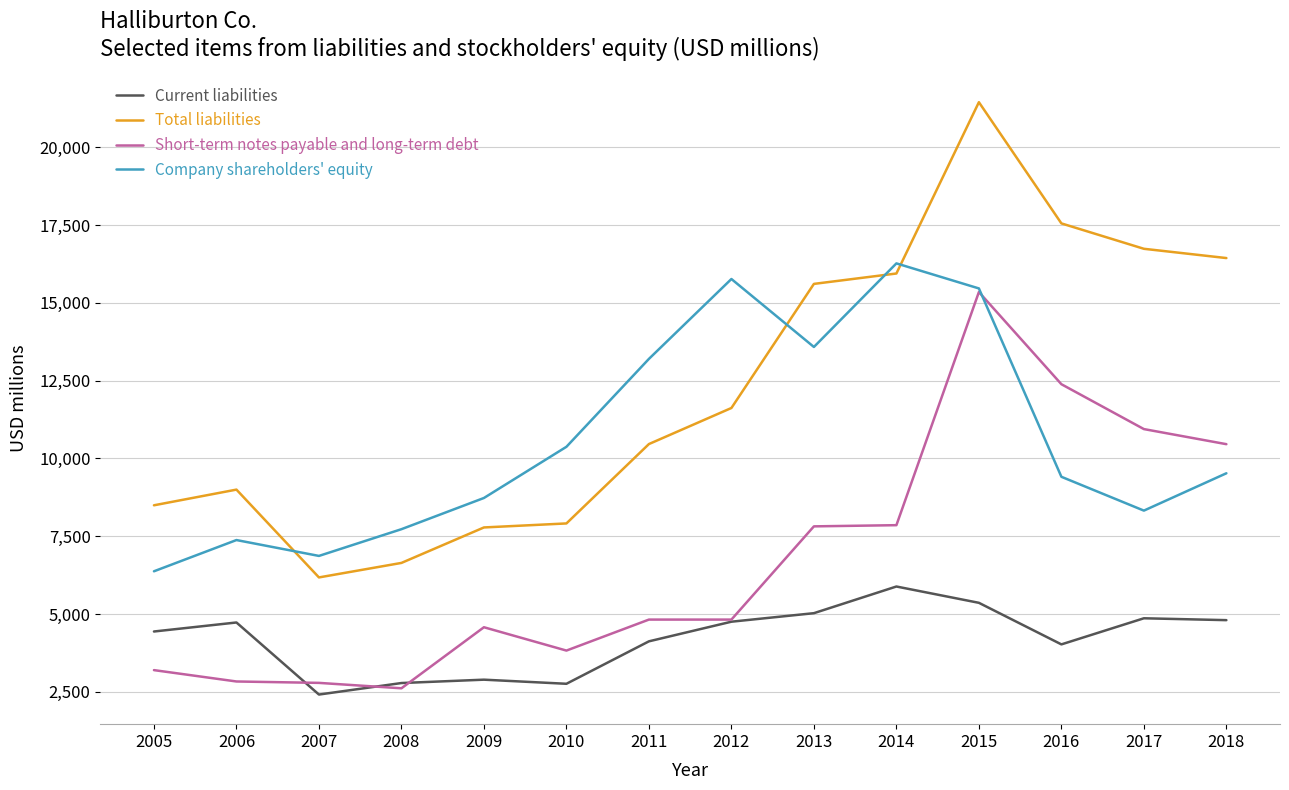

What is the approximate value of Total liabilities at 2009, to the nearest 50?

7800